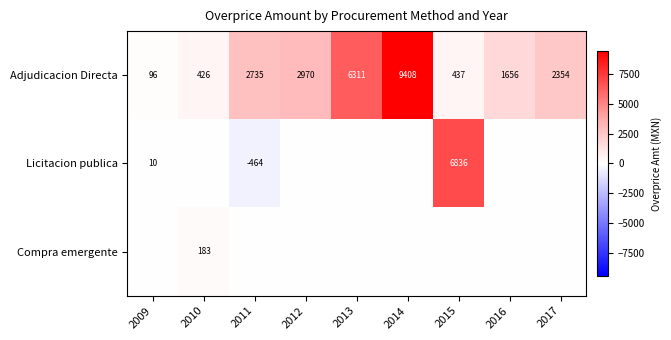

Which has a higher value, 2015 or 2014?

2014